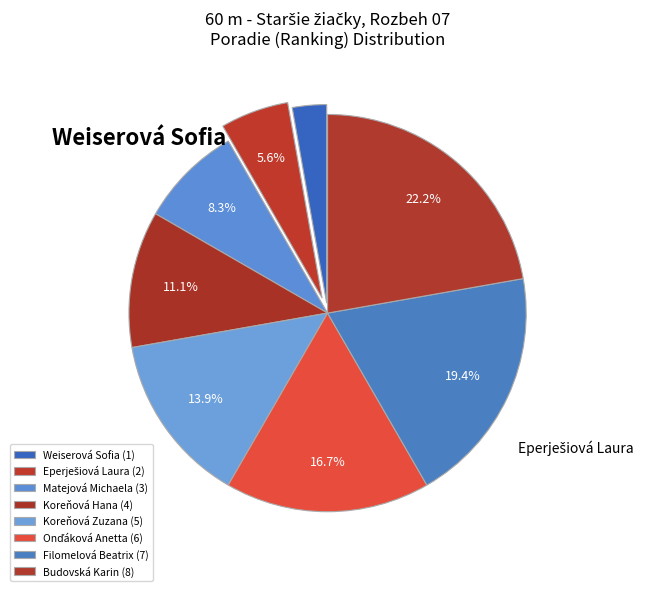

Is there any slice that represents more than half of the pie?

No